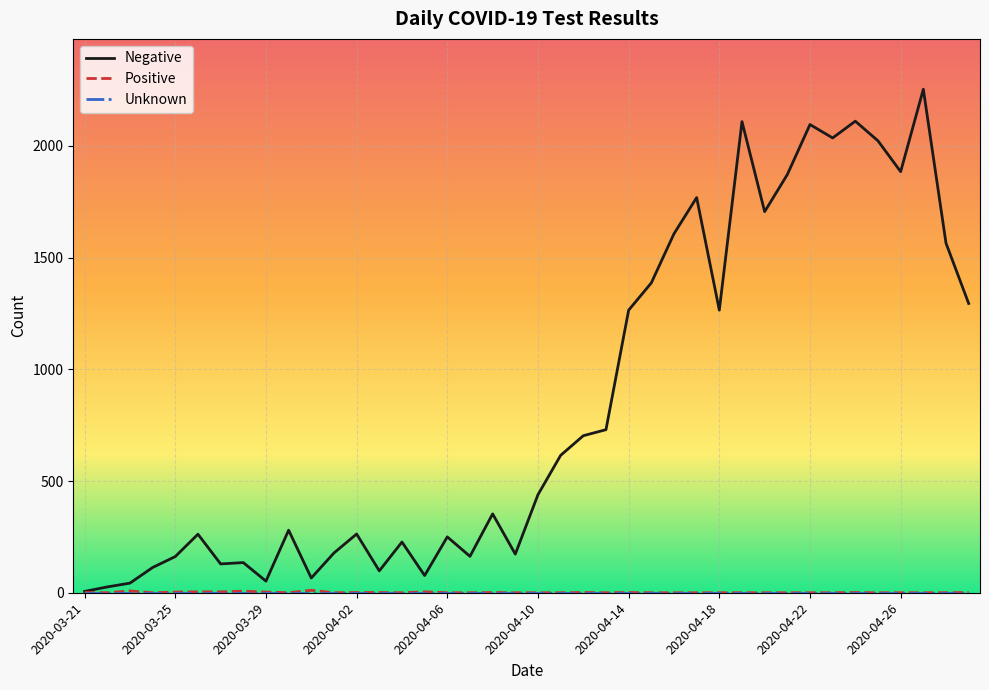

Which series has the widest spread of values?

Negative